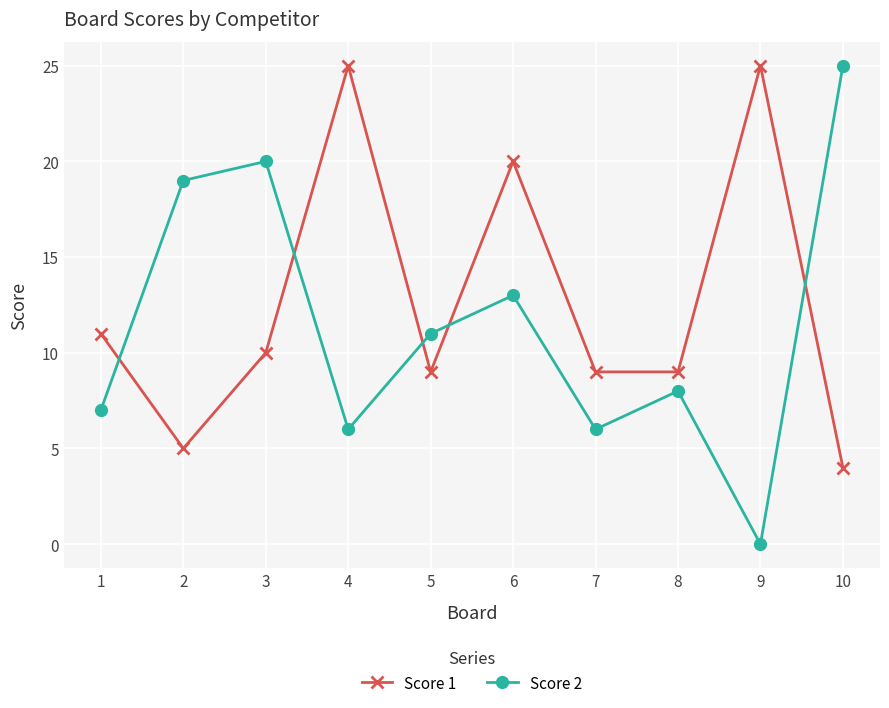

How many data points does each series have?

10